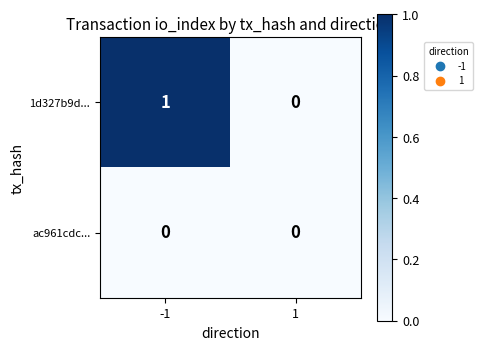

Is the value of 1d327b9d... at -1 greater than the value of ac961cdc... at 1?

Yes